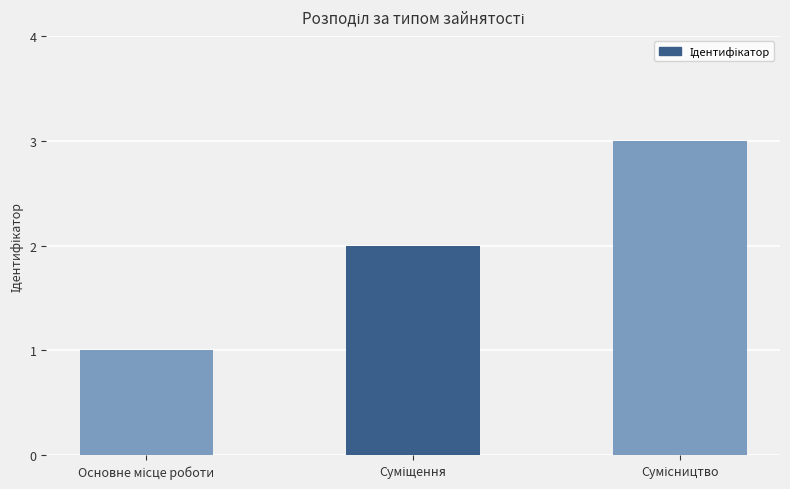

What is the sum of all values?

6